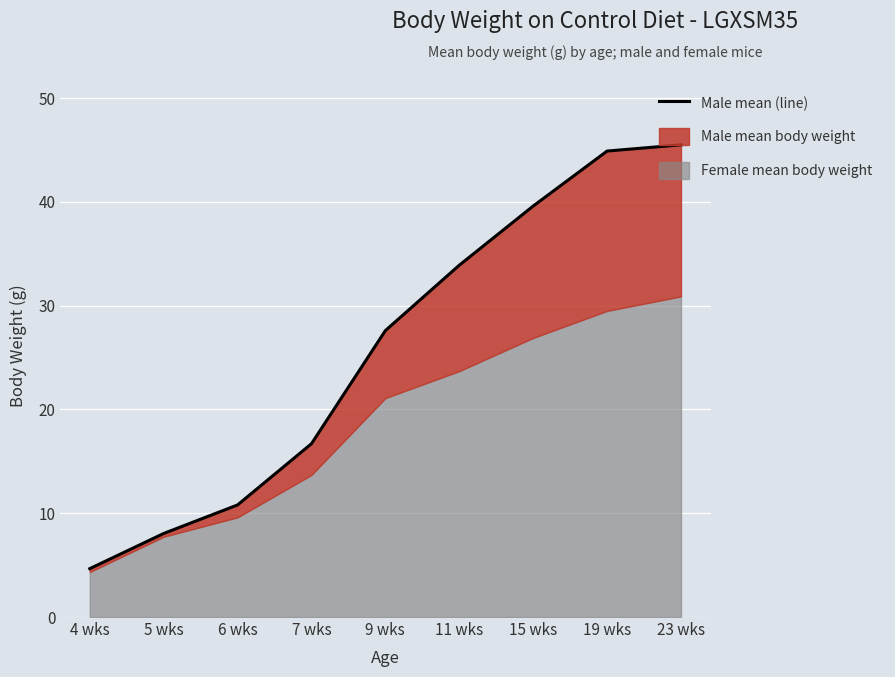

Which category has the highest value across all series?

23 wks